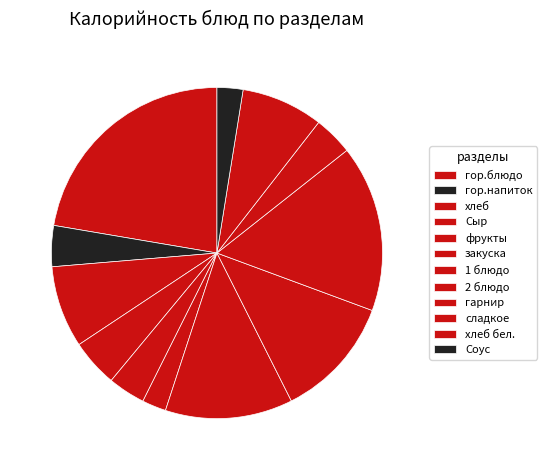

What is the total percentage of закуска and гор.напиток?

6.3%